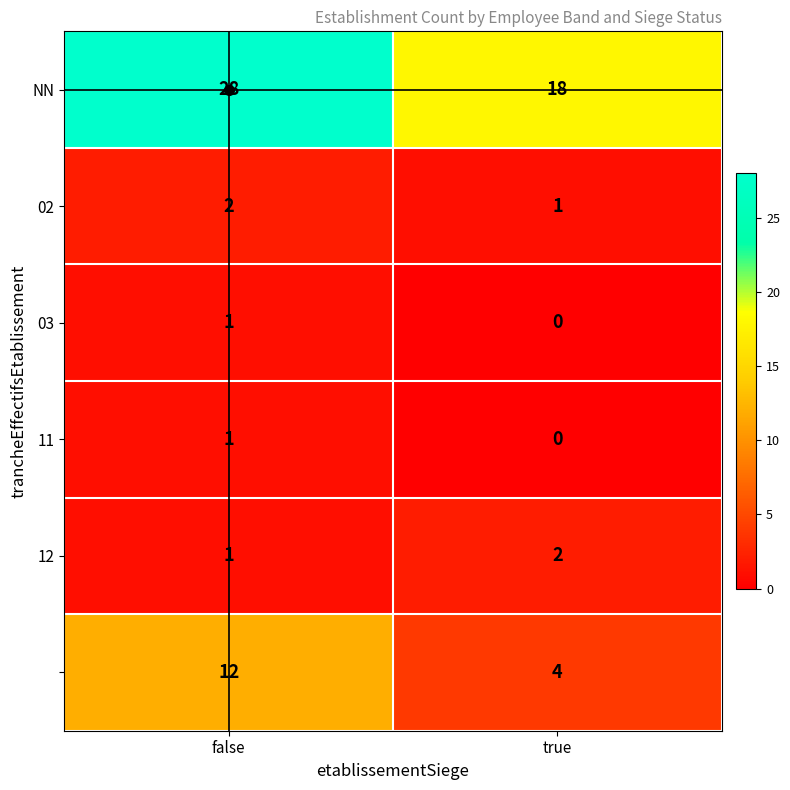

At which category does the chart reach its peak across all series?

false